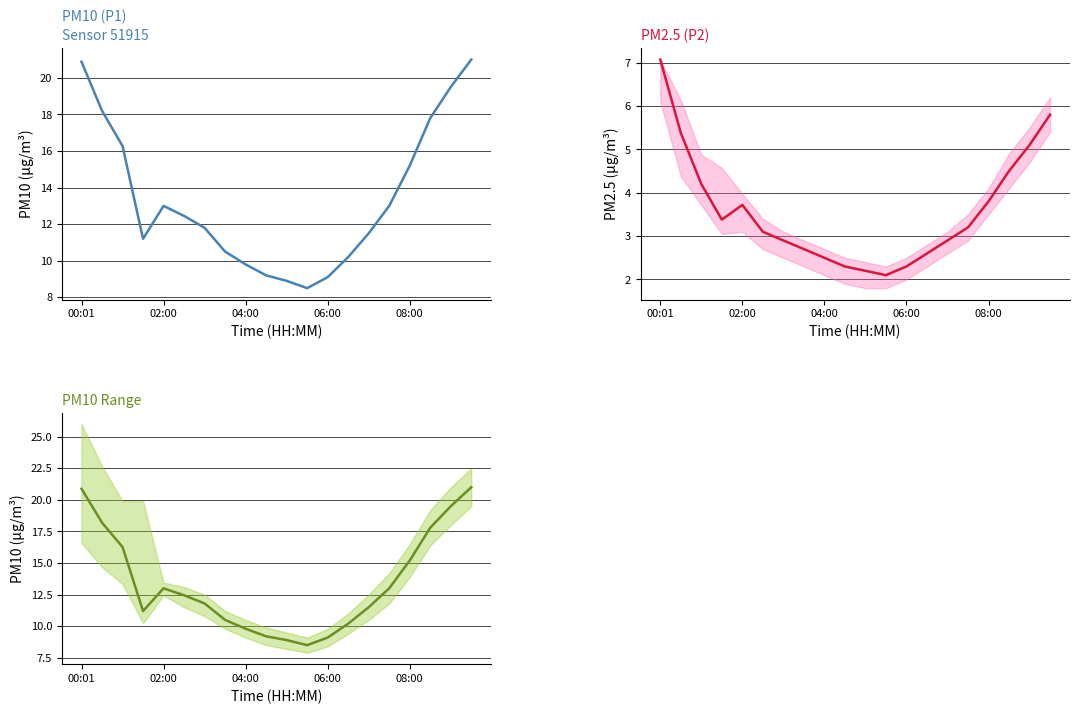

What is the approximate value of P1 (mean) at 15?

13.0